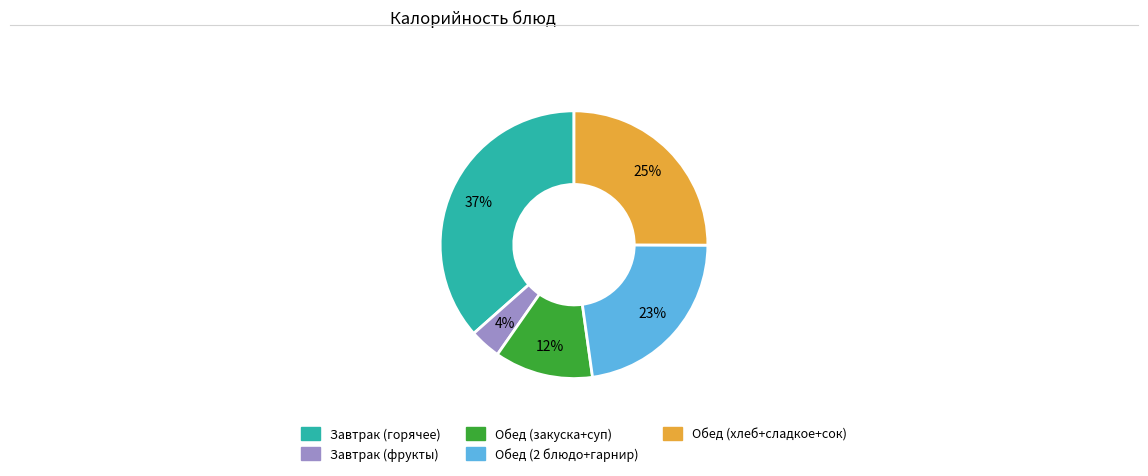

To the nearest percent, what is the average slice percentage?

20%